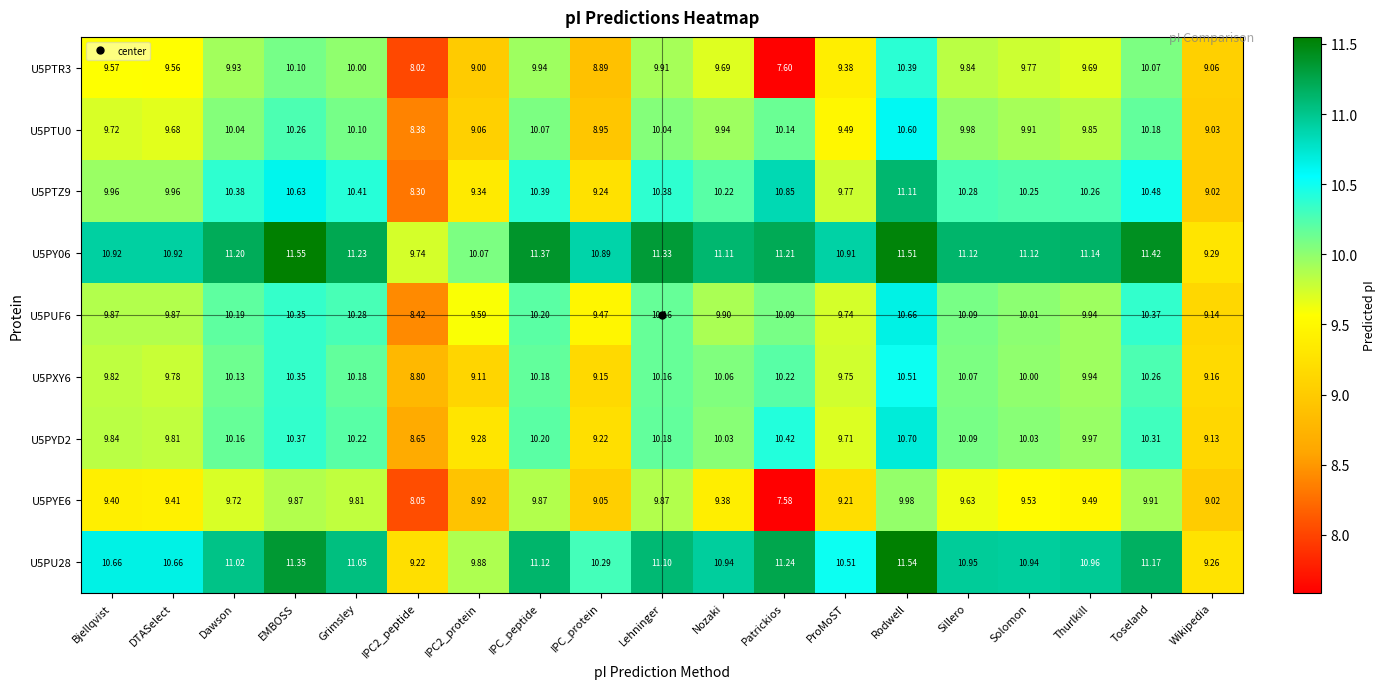

Where does the U5PTR3 series first go above 9?

Bjellqvist